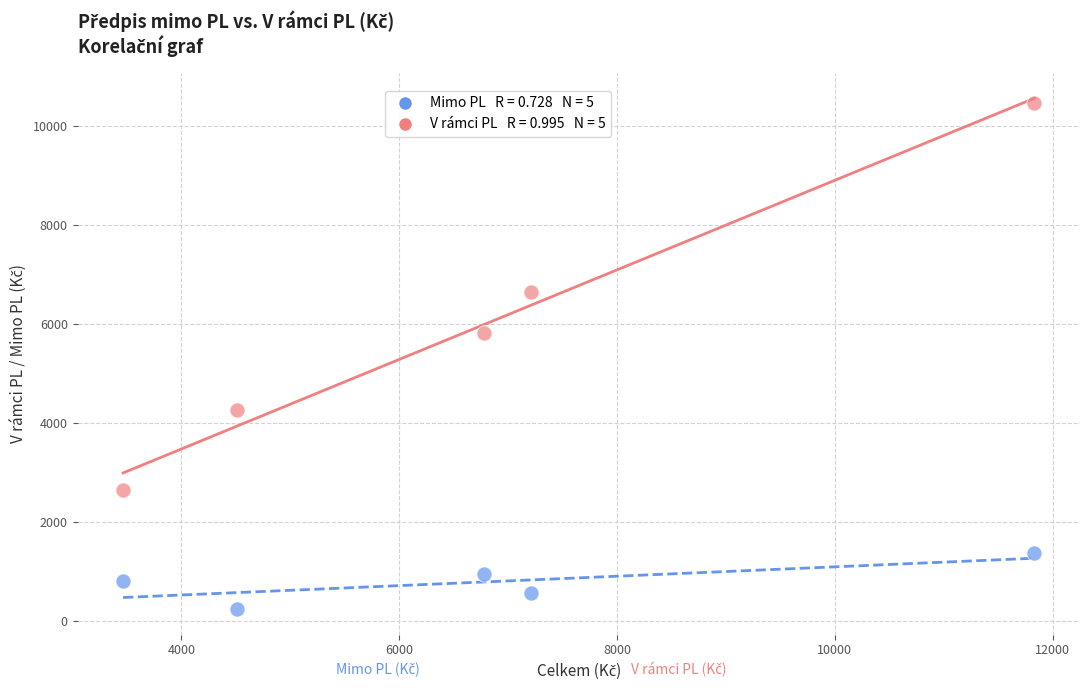

Across all data points, what is the range of X values (max minus min)?

8369.2